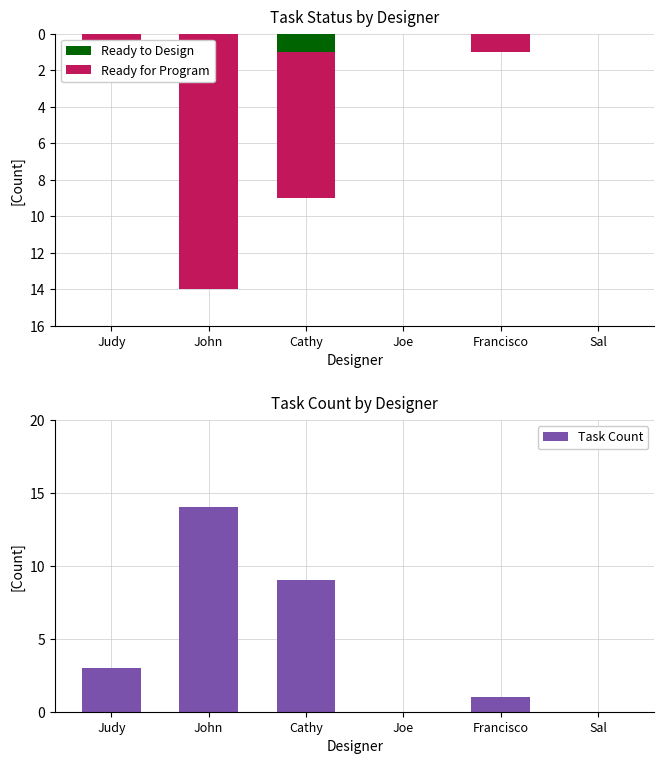

What is the maximum value shown in the chart?

14